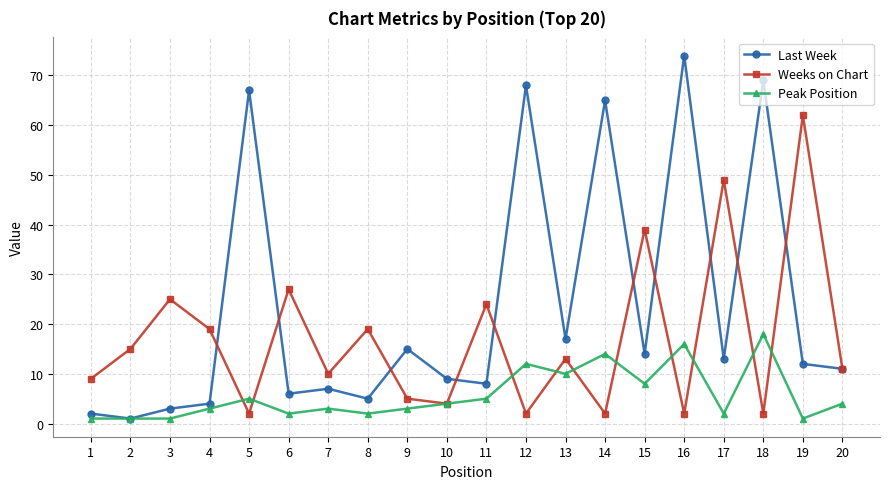

True or false: Last Week has a value of 107 at 16.

False